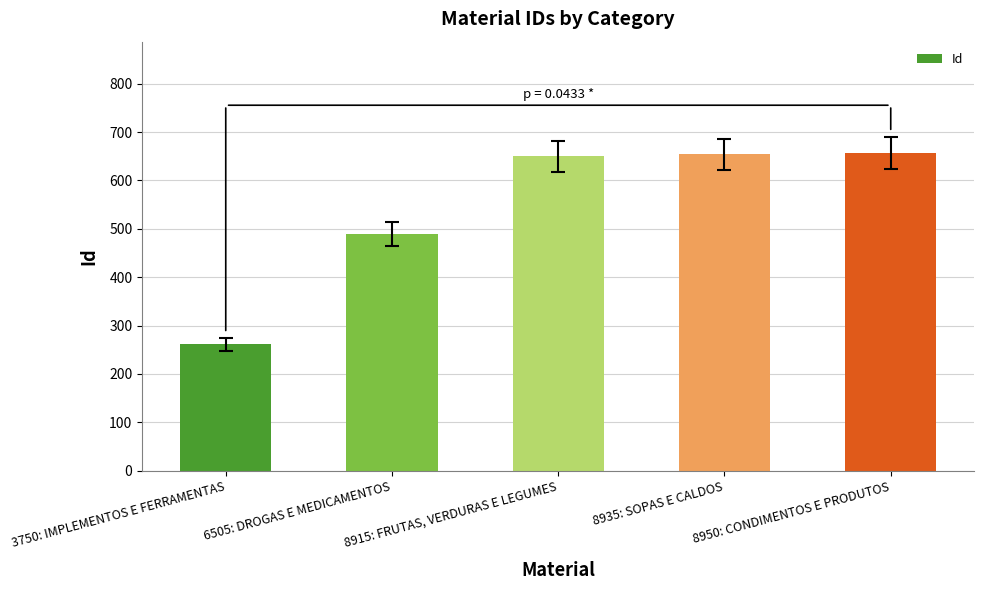

At which label is the value closest to 459?

6505: DROGAS E MEDICAMENTOS